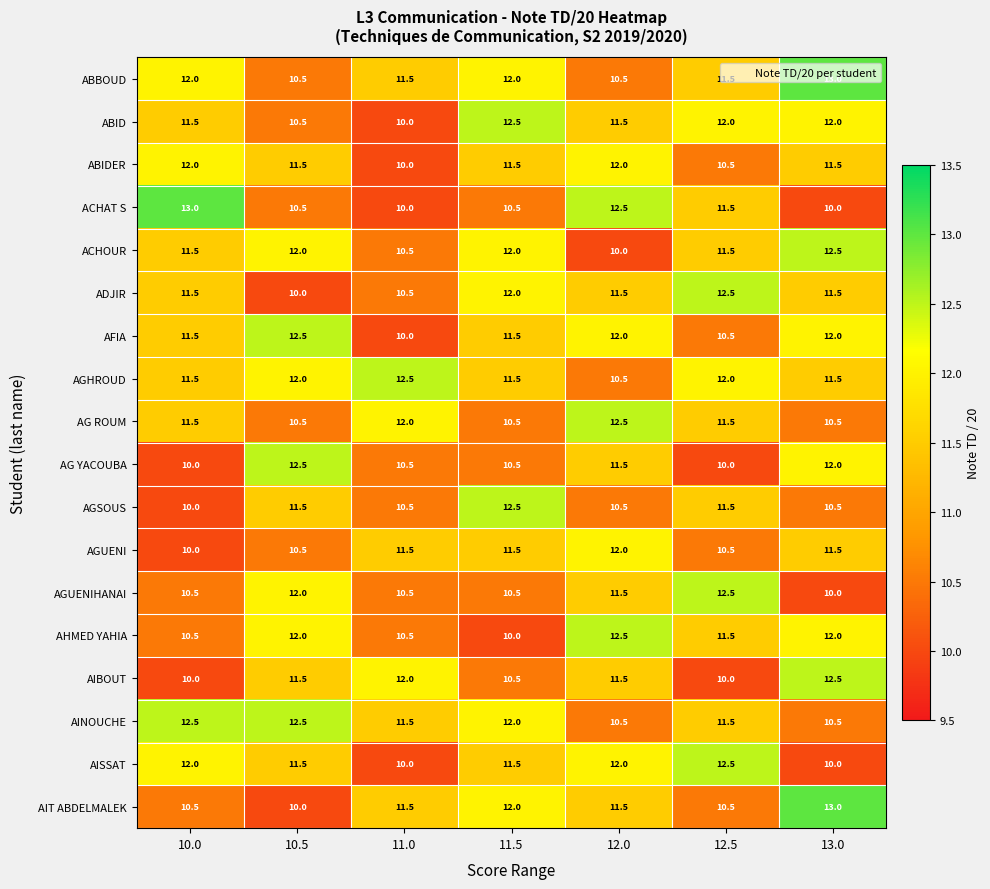

At which label does AG ROUM first exceed 11?

10.0